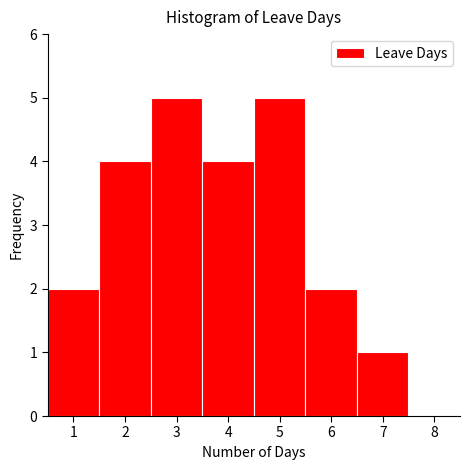

What is the height of the bar covering 3.5 to 4.5 on the x-axis? The values are not printed on the chart, so give them approximately, as read against the axis.

4